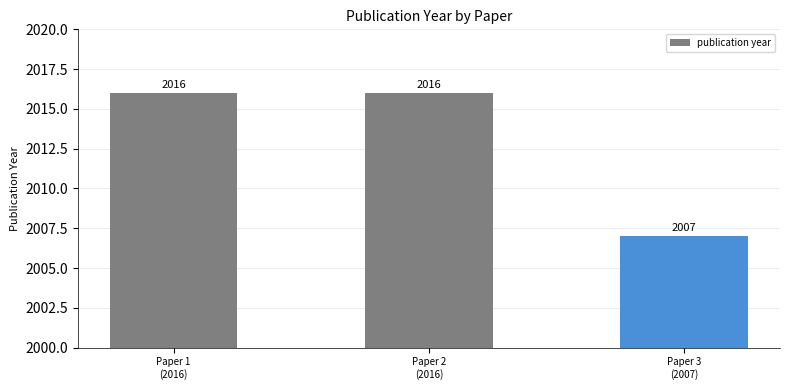

What position from the left is Paper 3
(2007)?

3